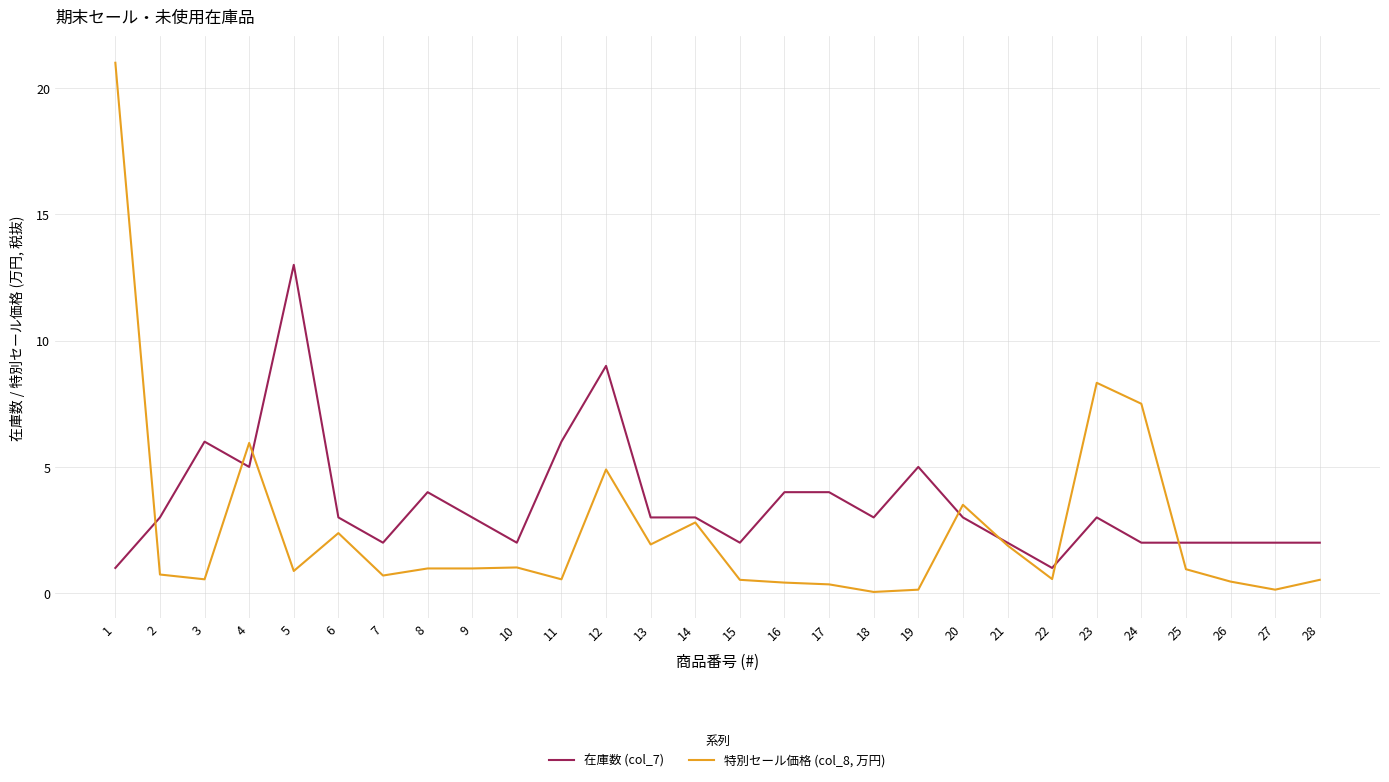

What is the total value across all series at 10?

3.0